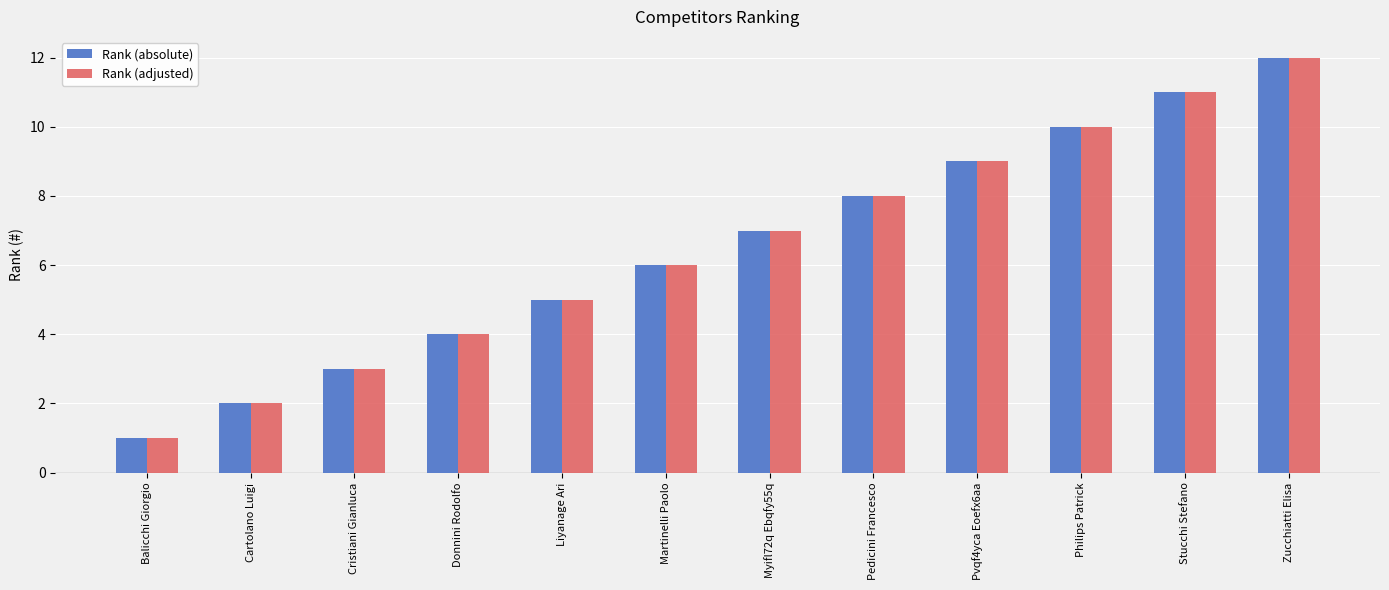

At which label does Rank (adjusted) reach its peak?

Zucchiatti Elisa